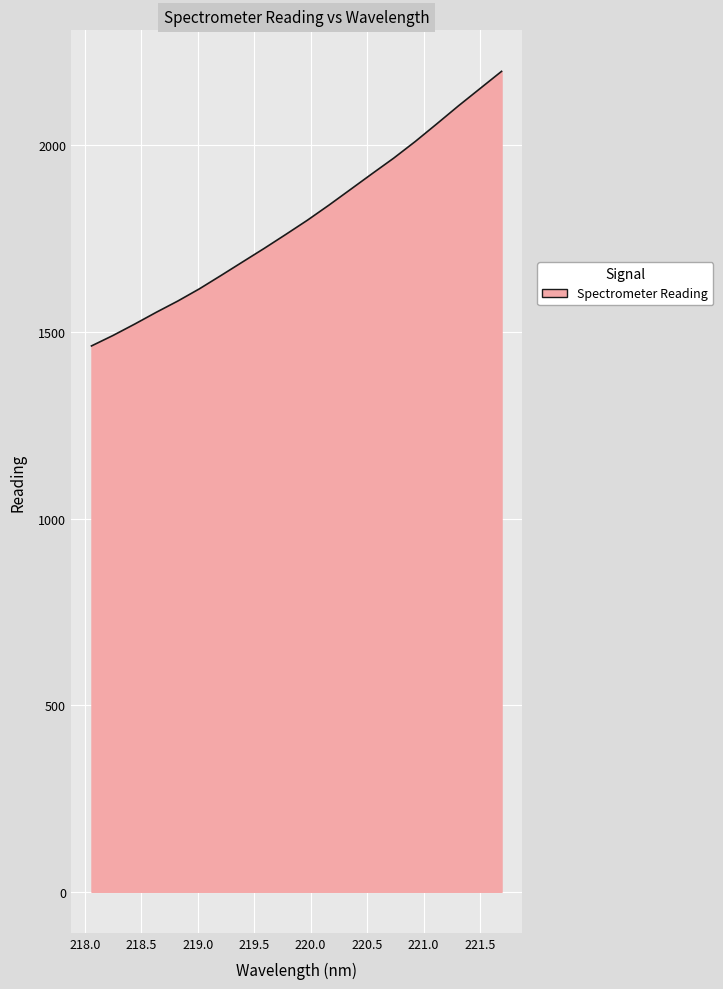

What is the difference between the maximum and minimum values?

735.6